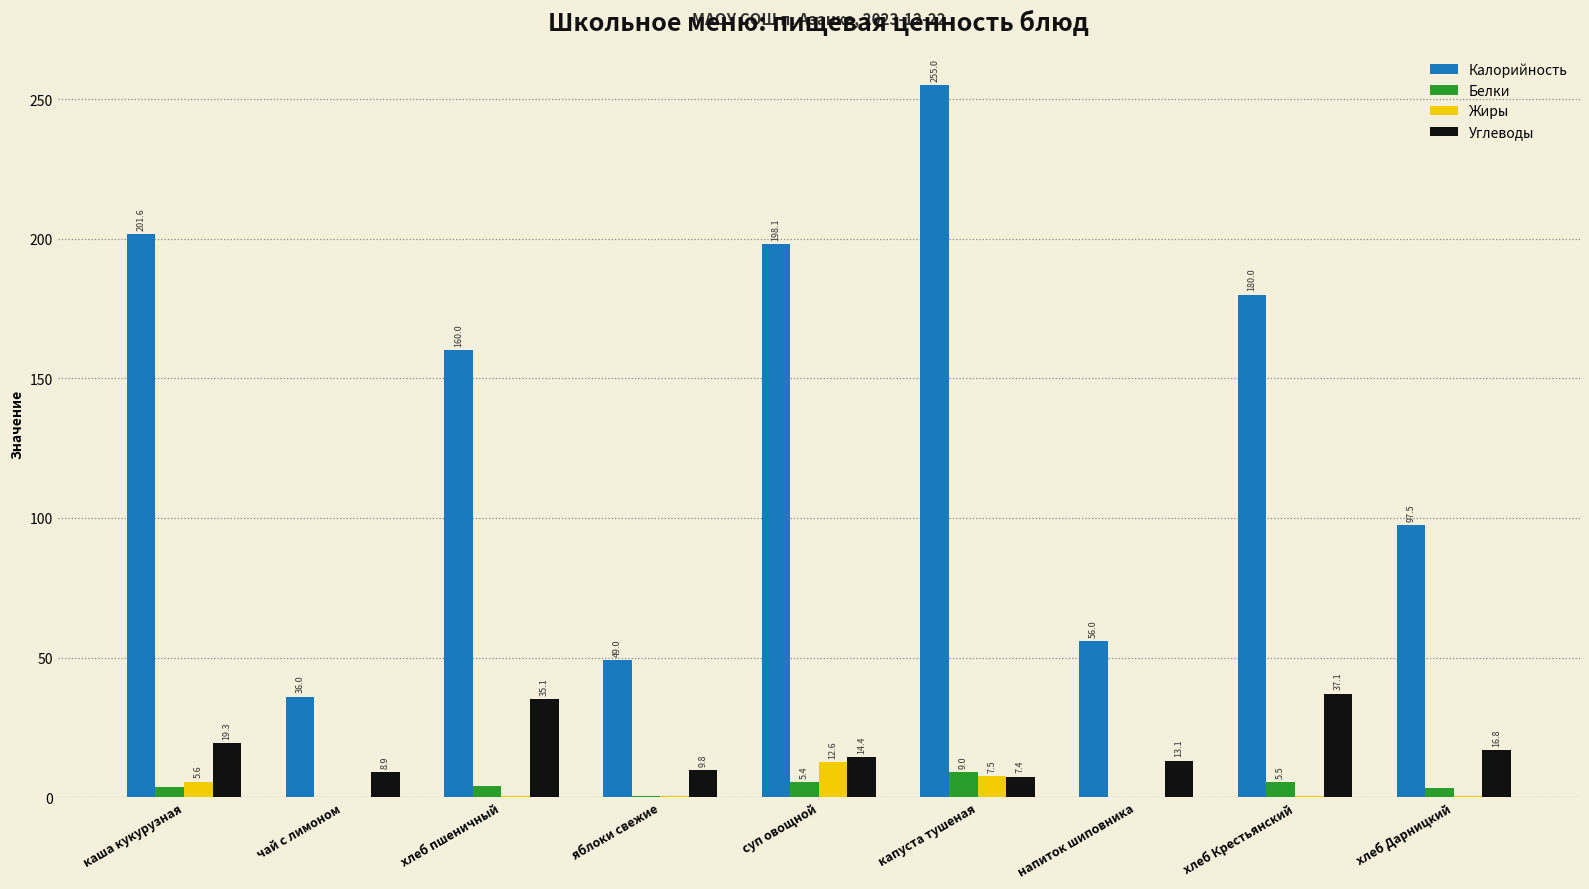

True or false: Углеводы has a value of 14.4 at суп овощной.

True